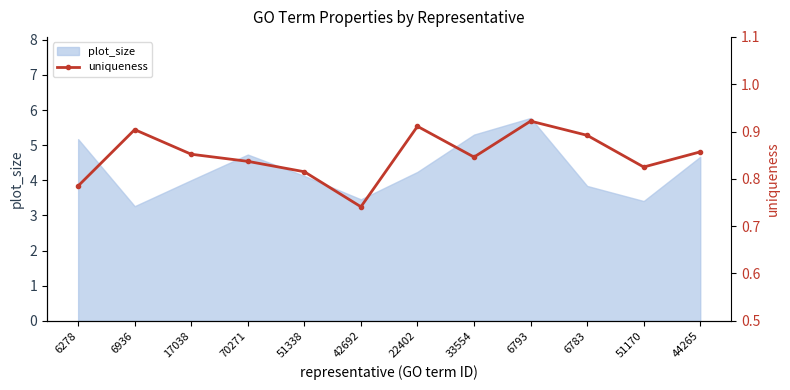

How many points are higher than both their immediate neighbors (excluding endpoints)?

3